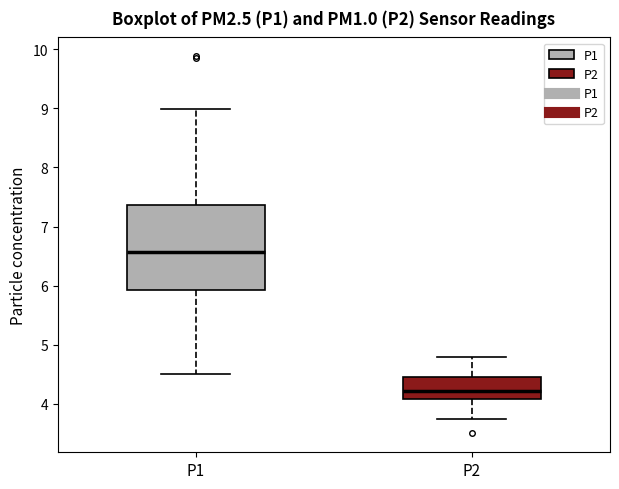

Reading left to right, transcribe this box plot: for each box, give where its median line is, the range the box spans, and where its two whiskers end, as read against the y-axis. The values are not printed on the chart, so give them approximately, as read against the axis.

P1: median 6.6, box 5.9 to 7.4, whiskers 4.5 to 9.0
P2: median 4.2, box 4.1 to 4.5, whiskers 3.8 to 4.8